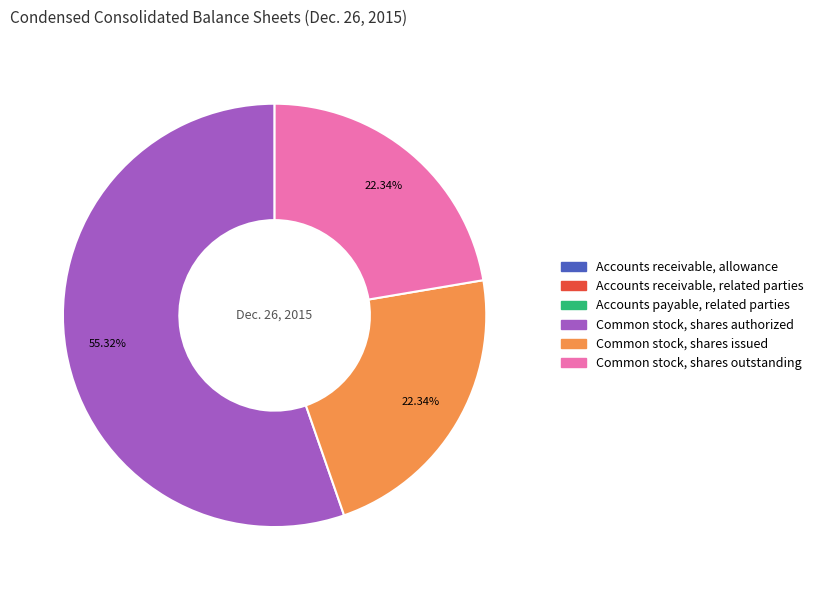

The Common stock, shares outstanding slice represents 37% of the pie. True or false?

False